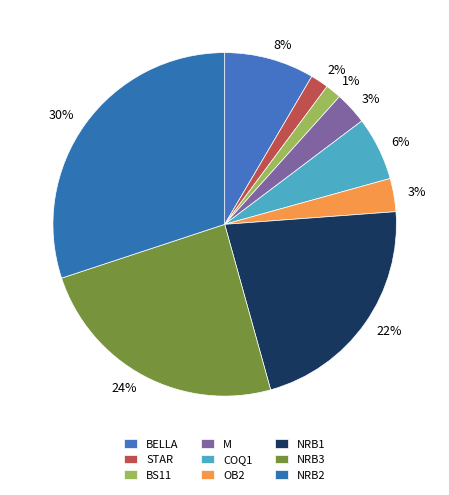

Count the number of slices in the pie.

9